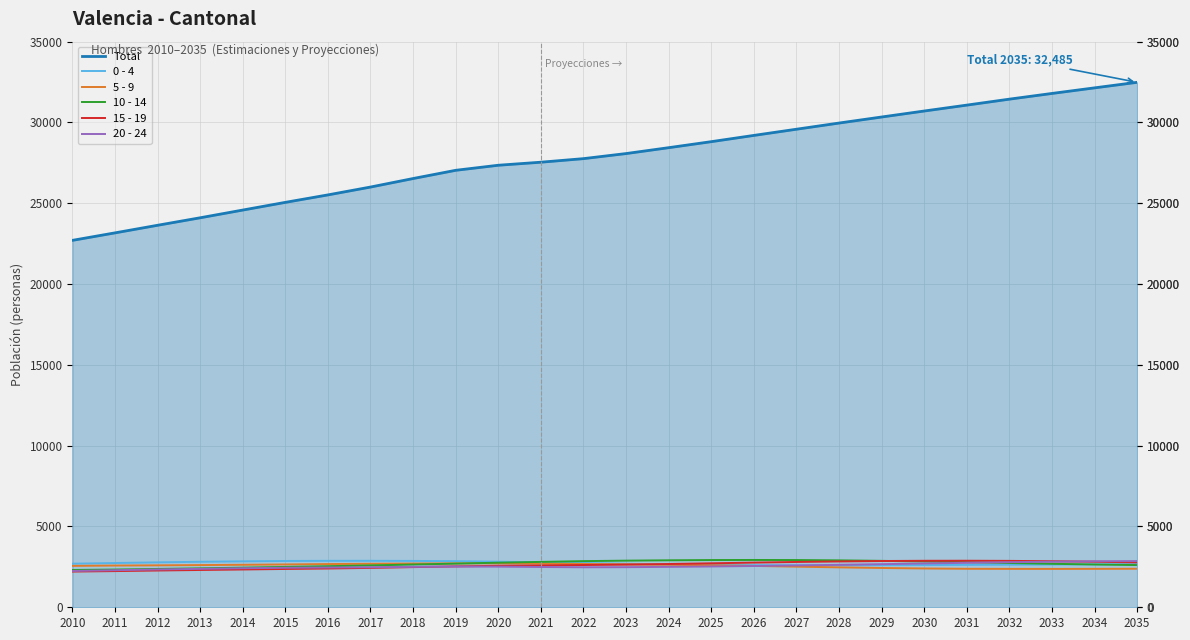

How many distinct data groups are displayed?

6